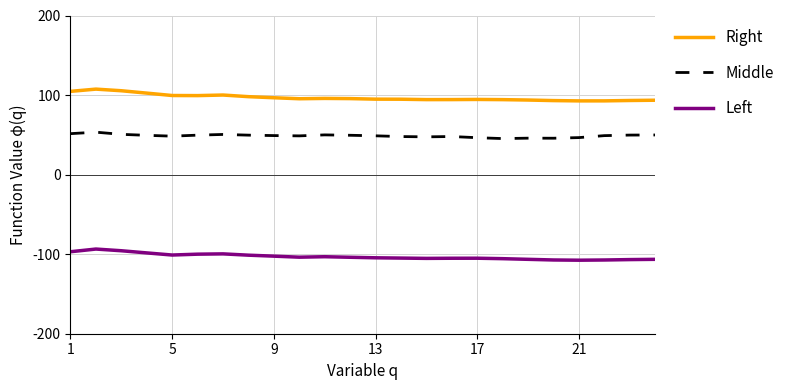

Which series has the largest total across all categories?

Right